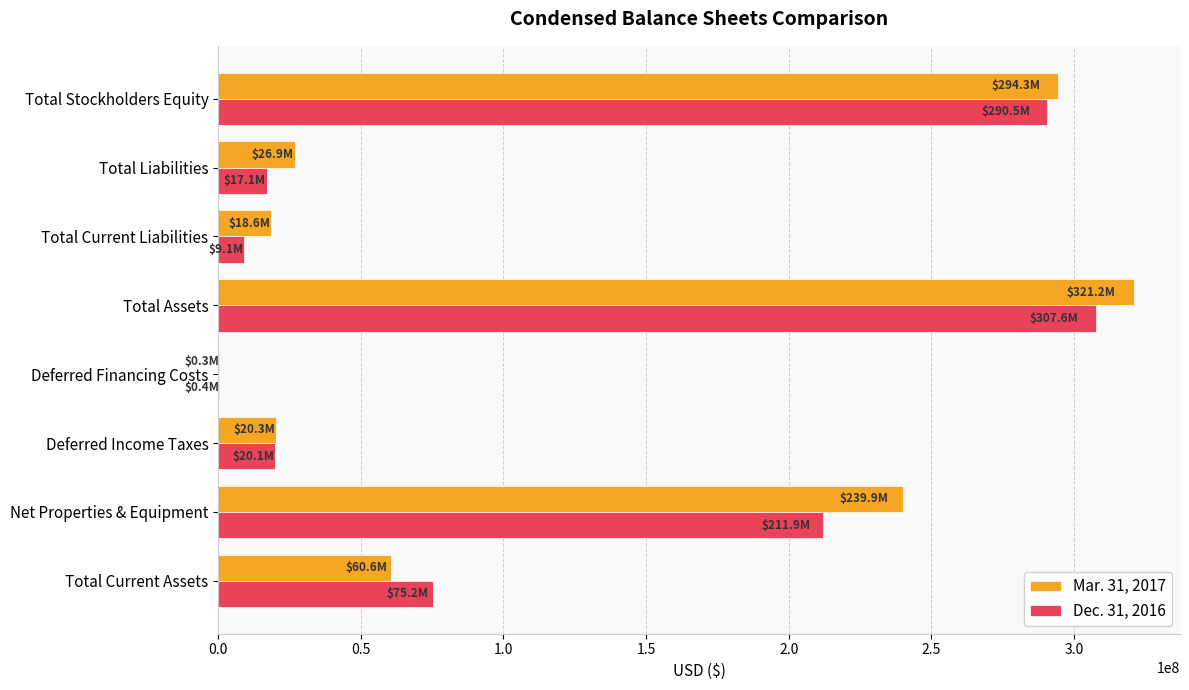

Between Total Assets and Total Current Liabilities, which series saw the biggest shift?

Mar. 31, 2017